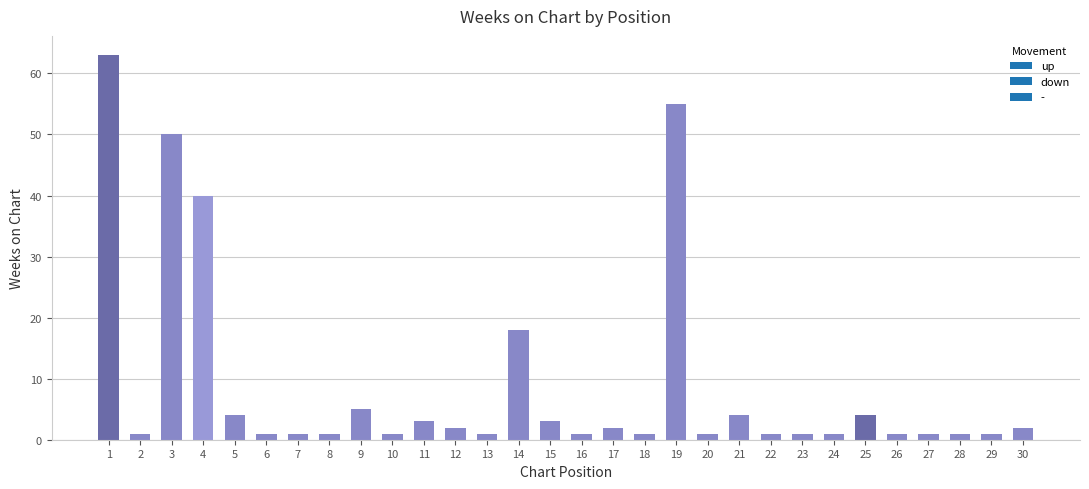

What is the difference between the values at 22 and 17?

1